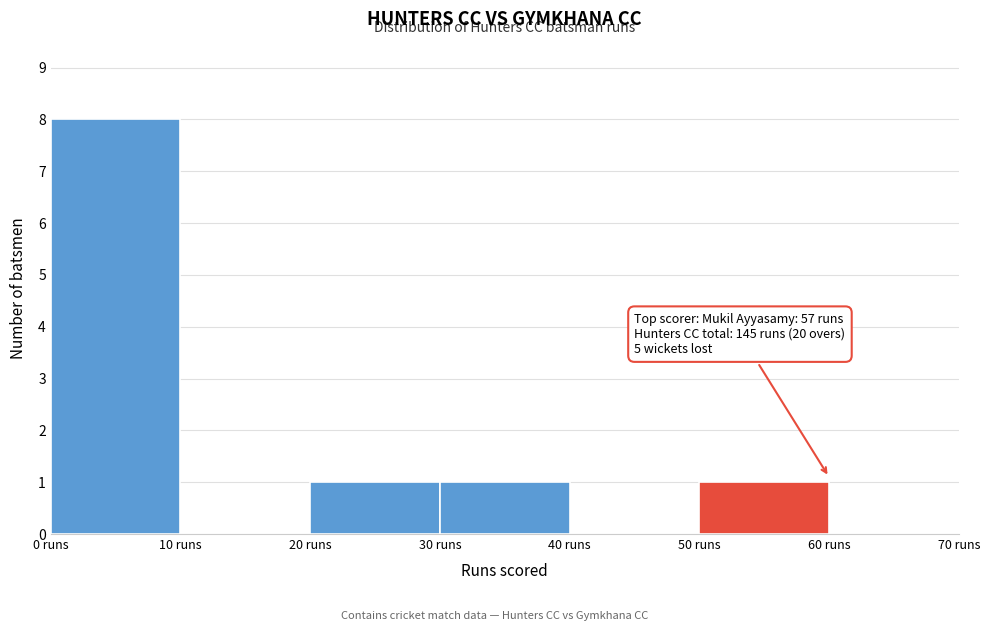

Which range on the x-axis has the tallest bar?

0 to 10